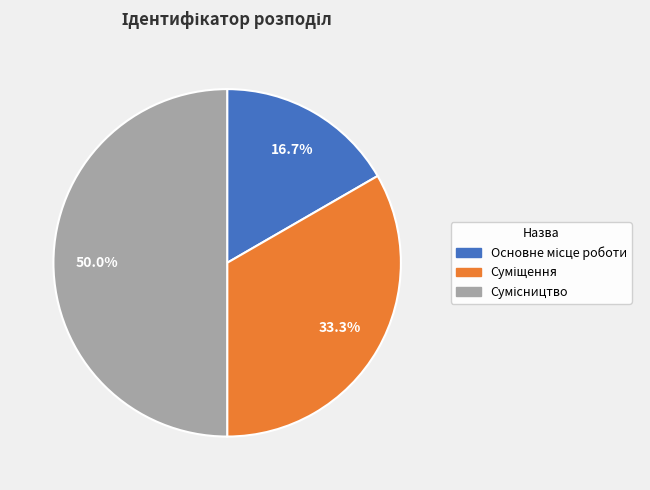

Which category has the smallest portion of the pie?

Основне місце роботи